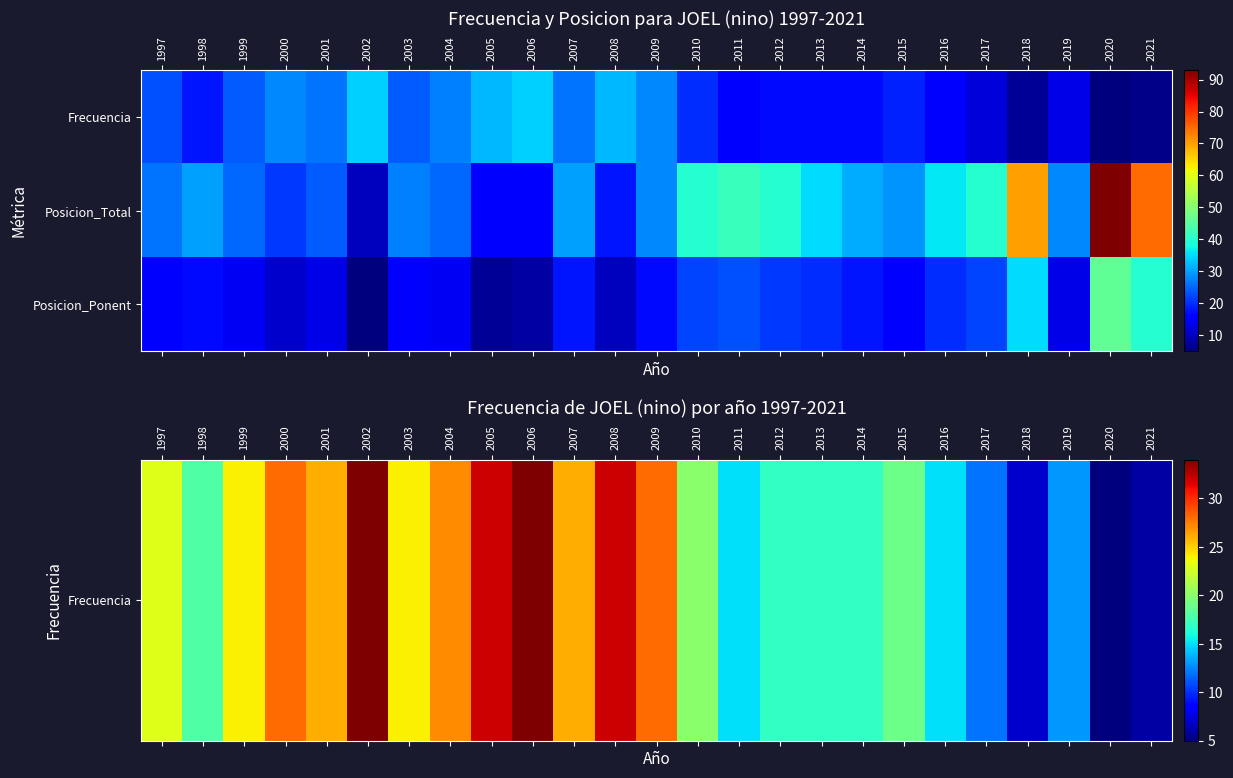

At 2014, list the series in order from smallest to largest.

Frecuencia, Posicion_Ponent, Posicion_Total